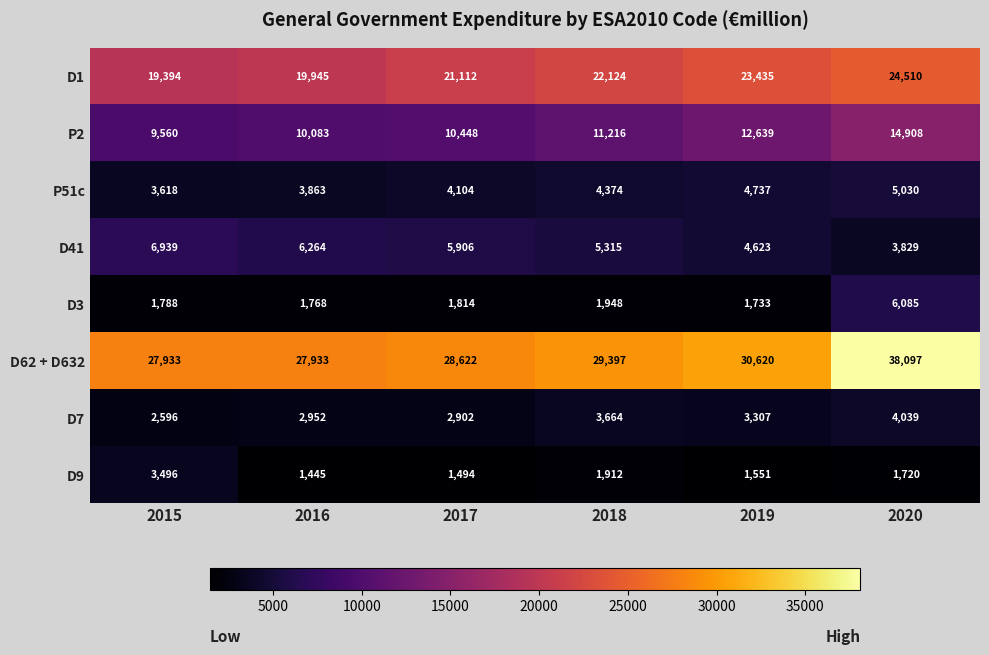

What is the minimum value for P51c?

3618